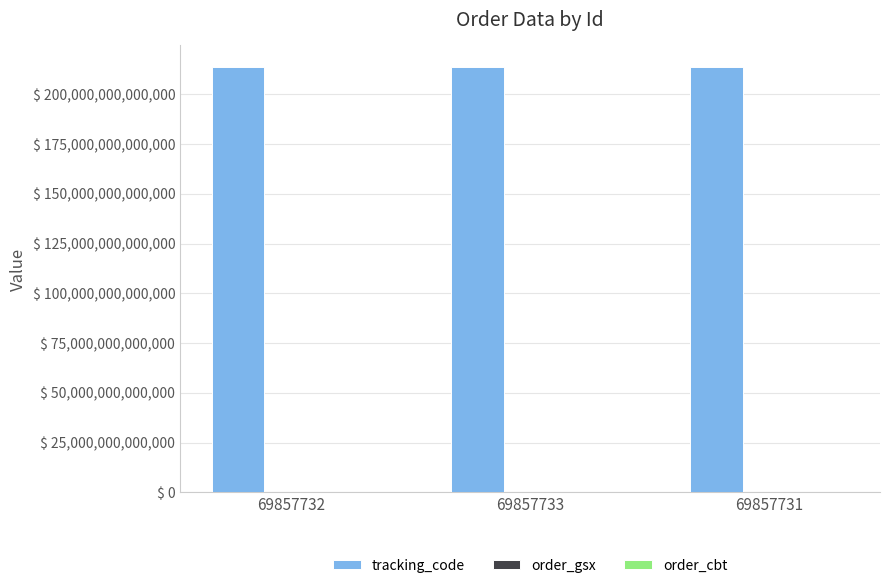

Which series has the largest total across all categories?

tracking_code